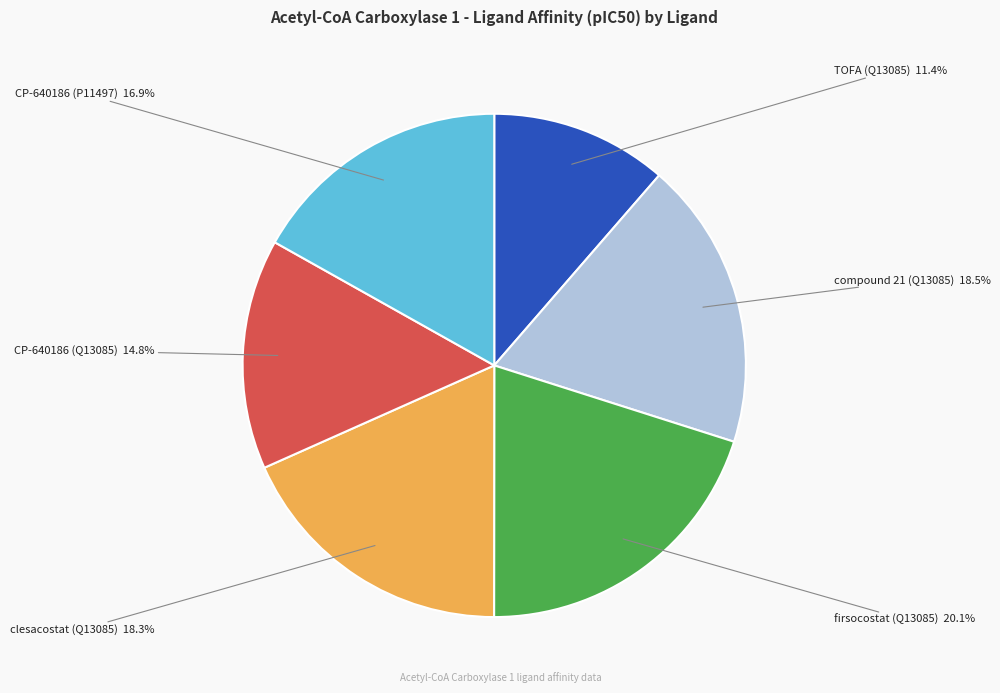

Does any single category account for the majority?

No